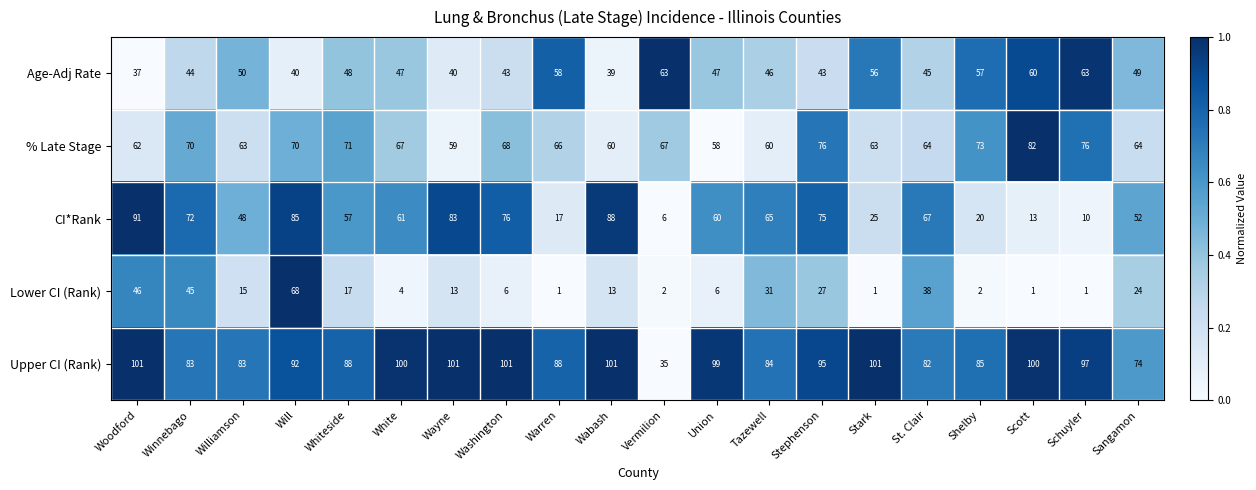

The % Late Stage series shows 64 at St. Clair. True or false?

True